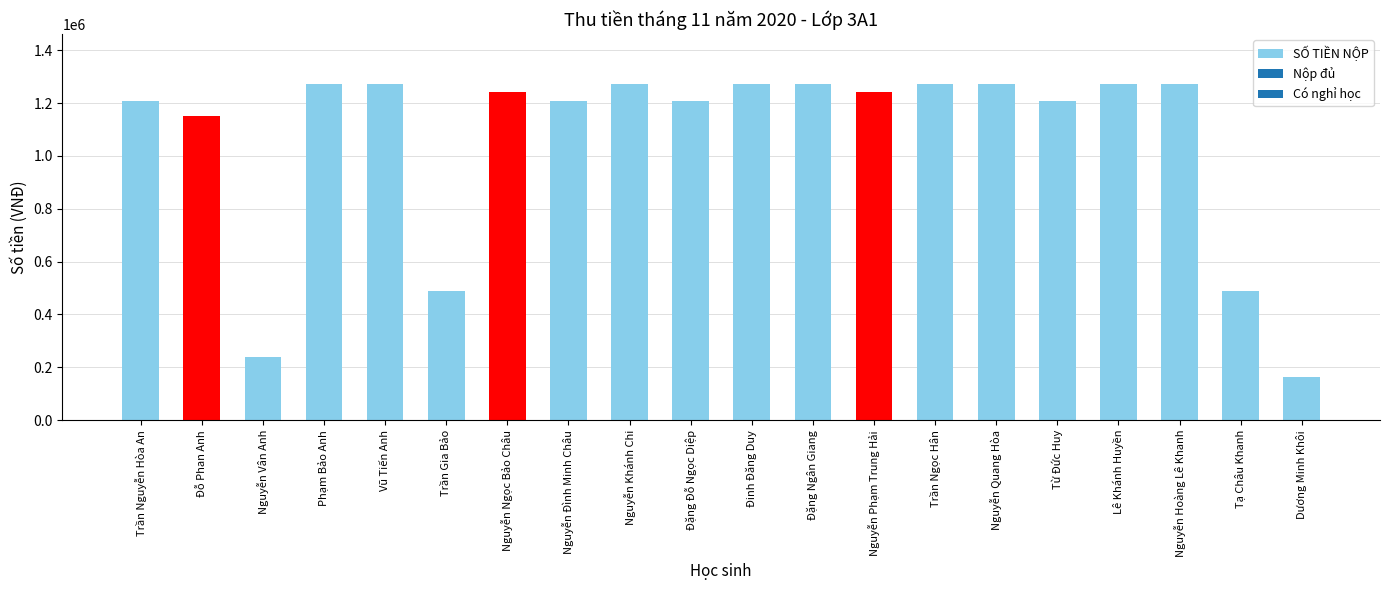

What is the label of the 12th bar from the right?

Nguyễn Khánh Chi